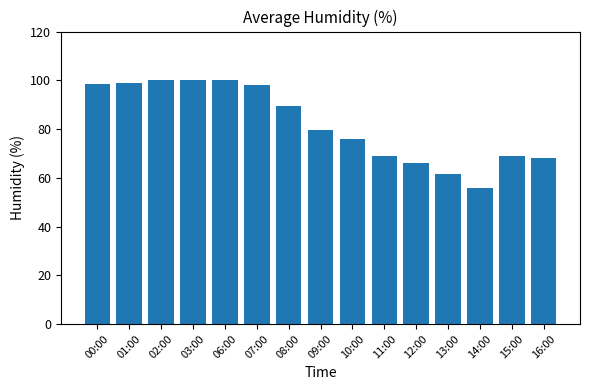

What is the difference between the second highest and second lowest values?

38.5